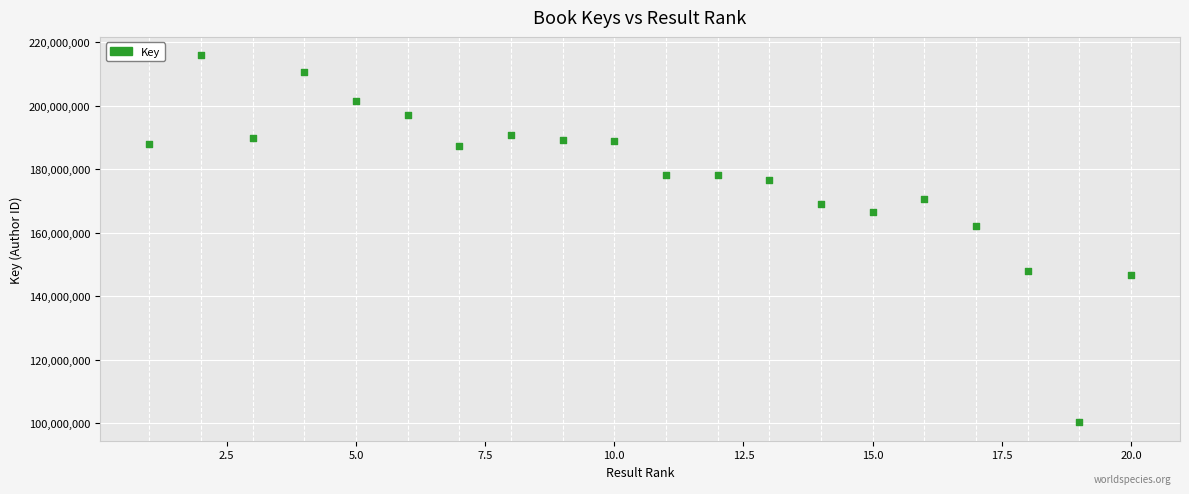

What Y value in the scatter plot is closest to 158115930?

162065590